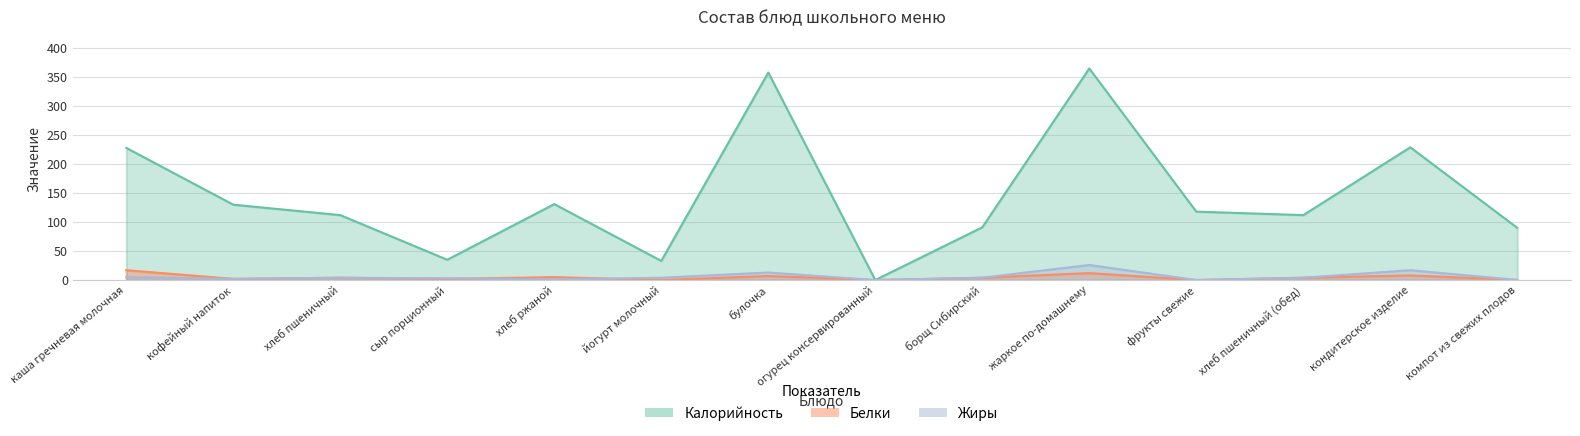

Which series has the largest total across all categories?

Калорийность